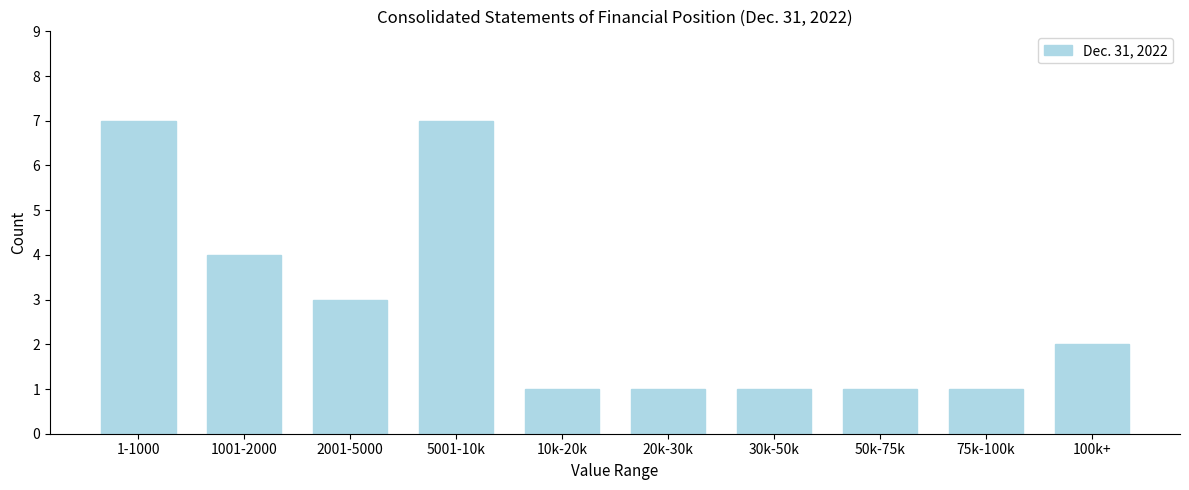

Reading right to left, transcribe all the data shown in this chart.

100k+=2	75k-100k=1	50k-75k=1	30k-50k=1	20k-30k=1	10k-20k=1	5001-10k=7	2001-5000=3	1001-2000=4	1-1000=7